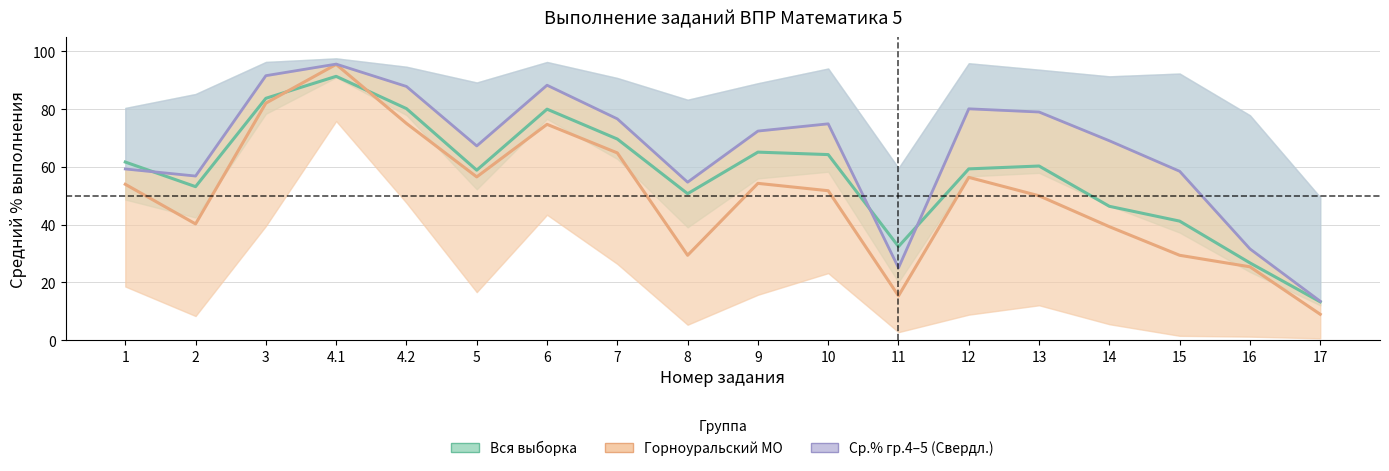

What is the average value of the Горноуральский МО series?

50.2